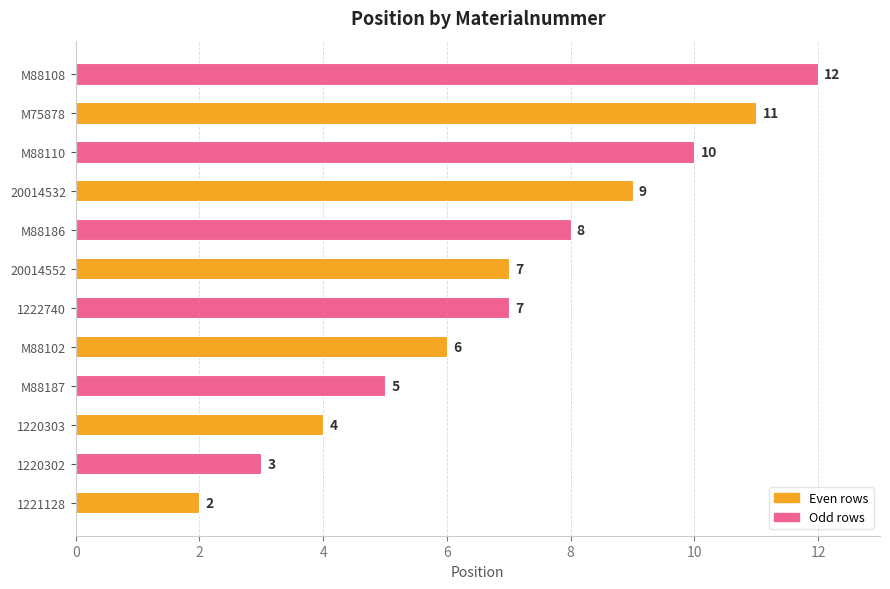

How many data points are less than 7?

5